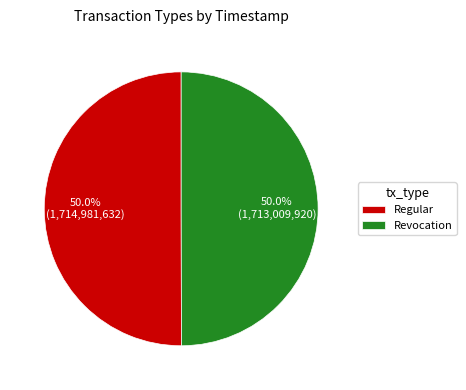

Is it true that Revocation is 50% of the pie?

True